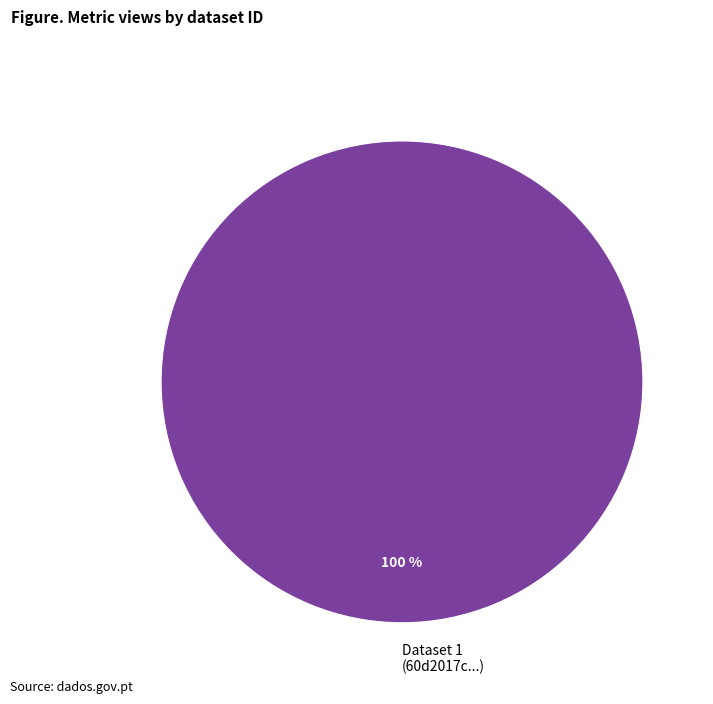

True or false: Dataset 1 (60d2017c...) accounts for 91% of the total.

False